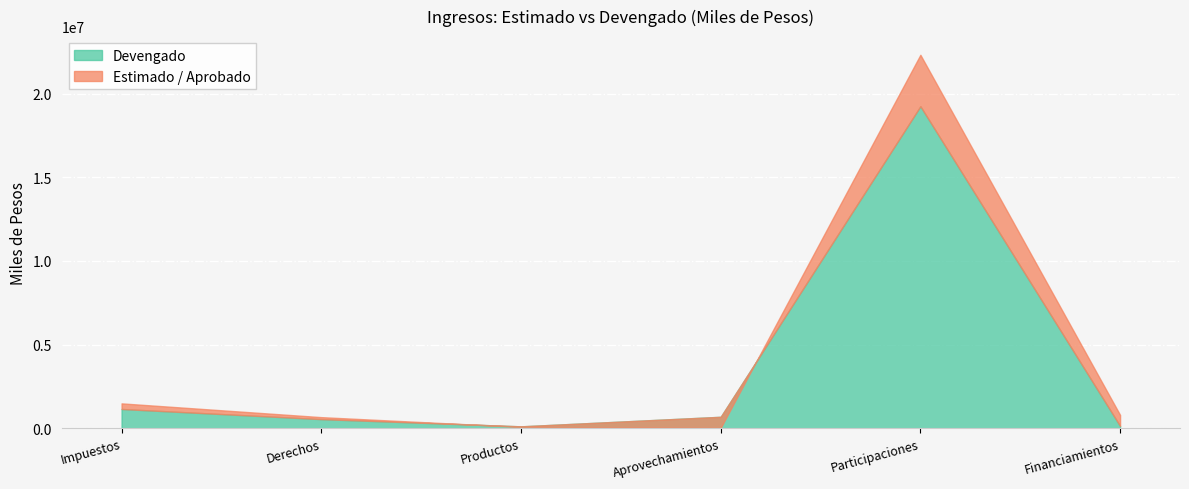

How many interior local peaks does the Devengado series have?

1